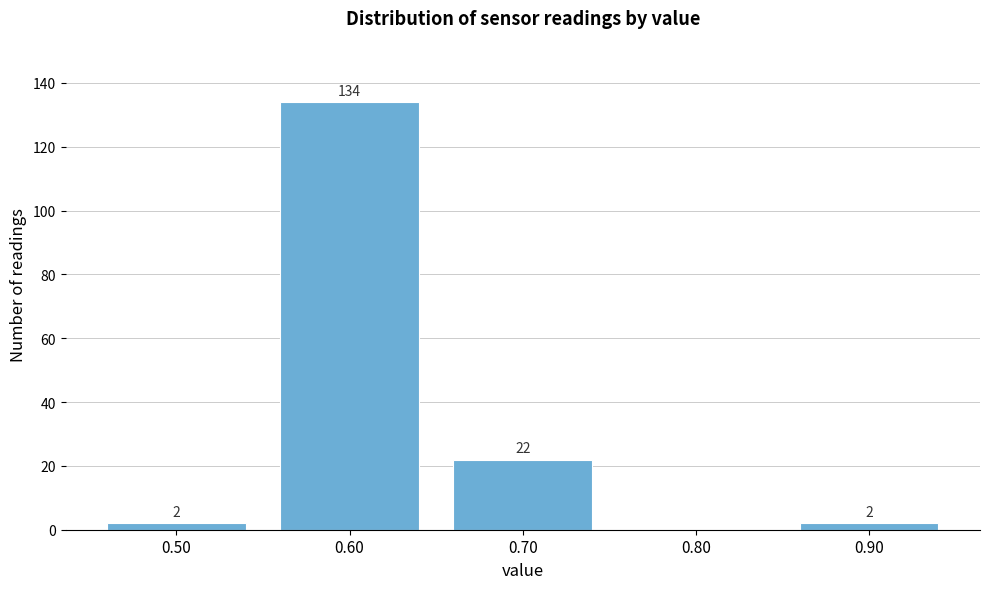

Reading left to right, extract all data points from this chart.

0.50=2	0.60=134	0.70=22	0.80=0	0.90=2